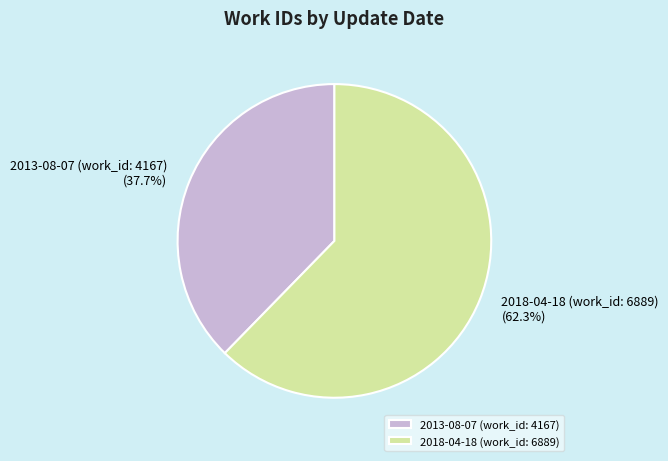

What is the ratio of the value at 2018-04-18 (work_id: 6889) to the value at 2013-08-07 (work_id: 4167)?

1.7